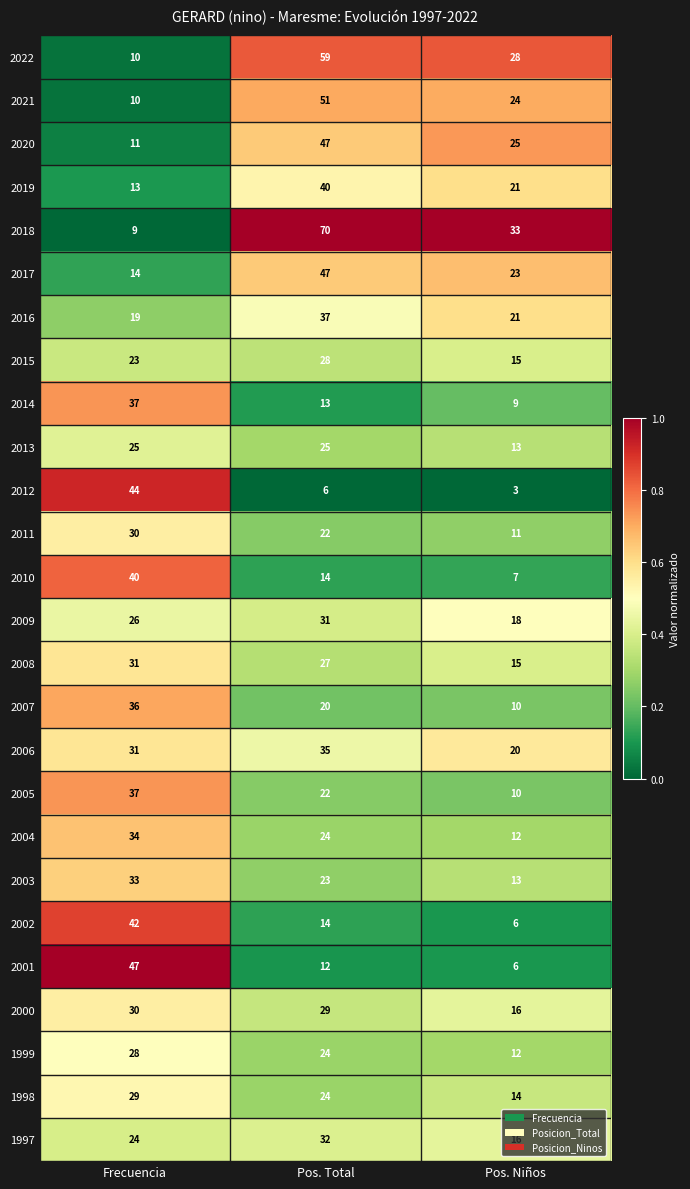

Which series has the largest range (max minus min)?

2018